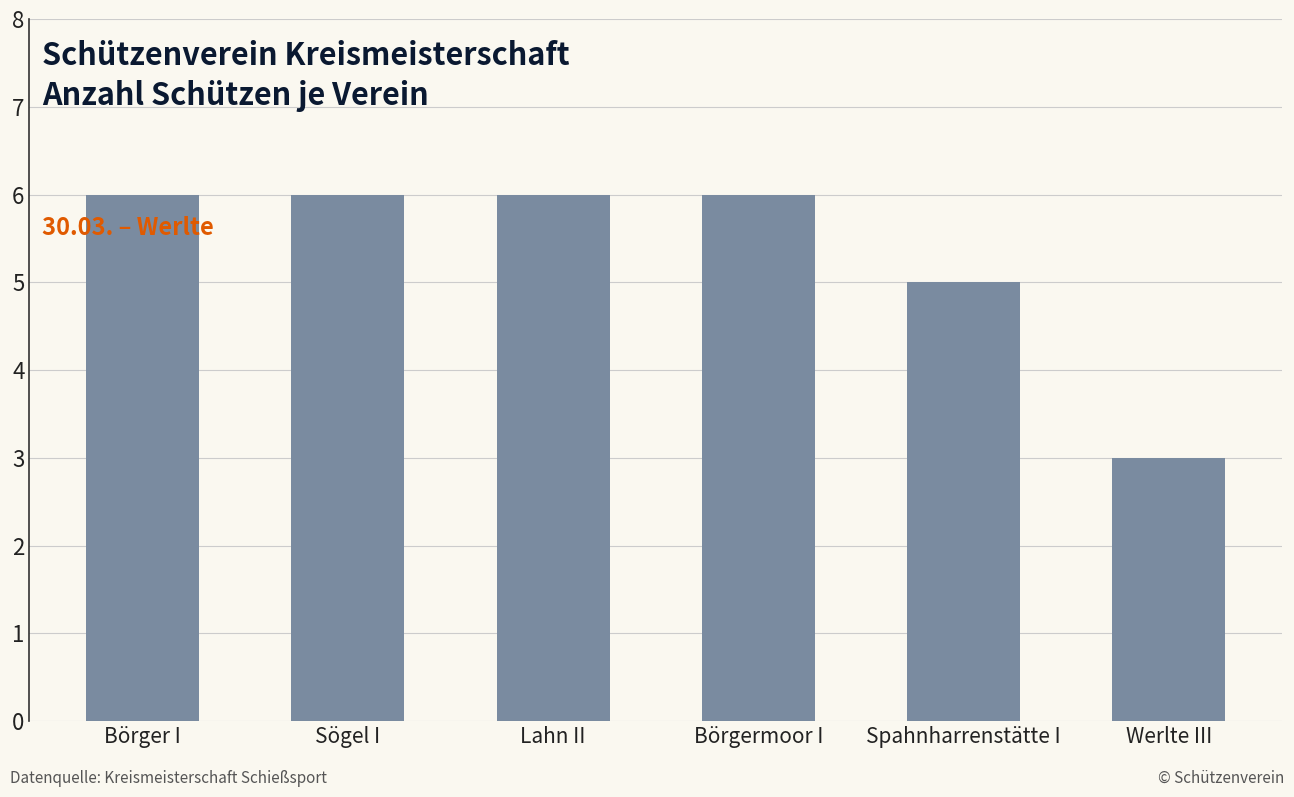

The chart shows a value of 7 at Spahnharrenstätte I. True or false?

False